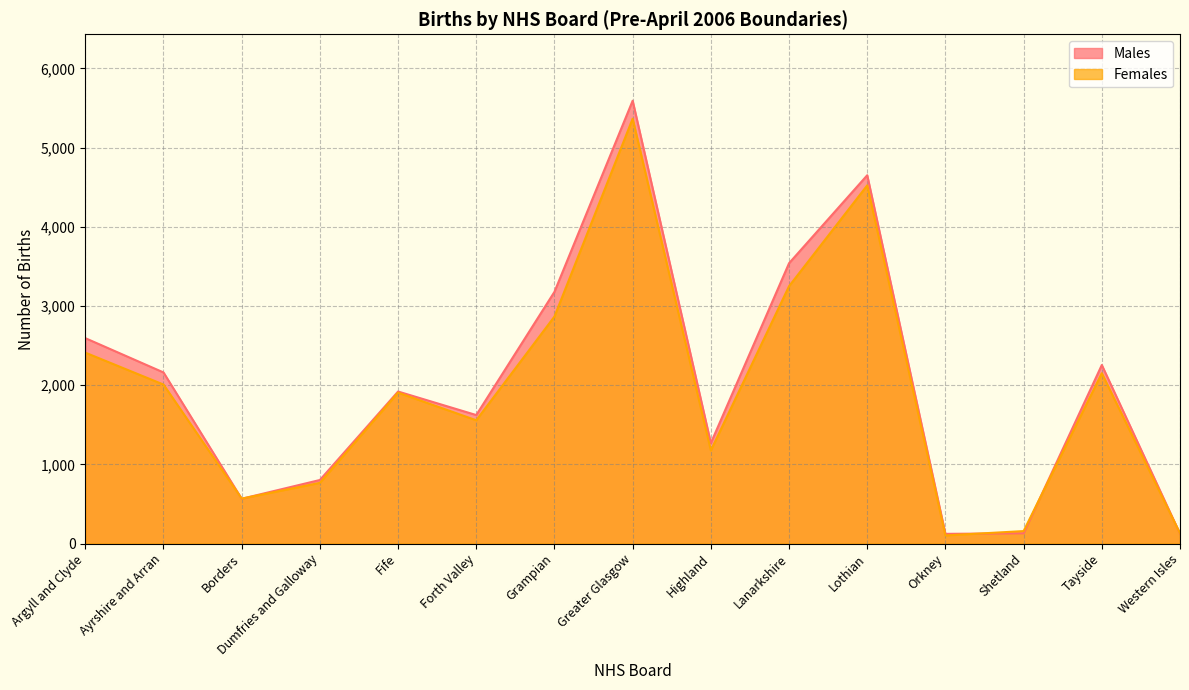

Where do Females and Males first cross each other?

Ayrshire and Arran and Borders